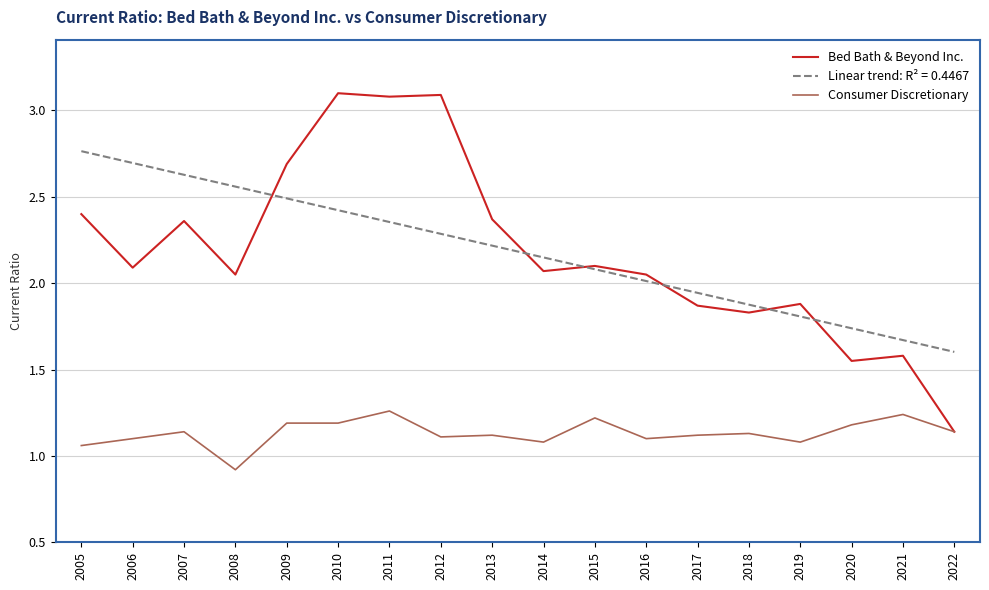

What is the difference between the highest and lowest values at 2018?

0.7